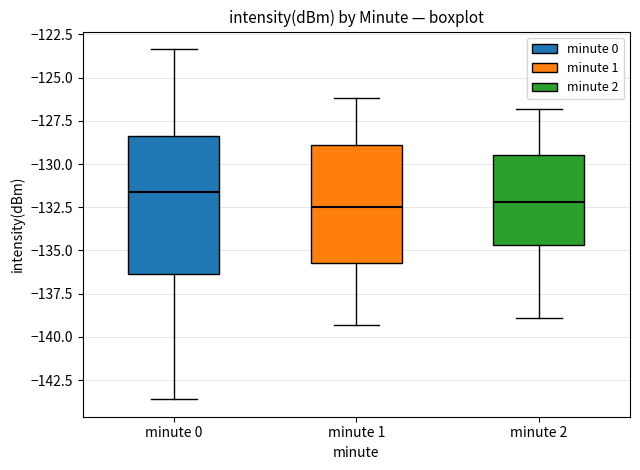

Reading left to right, read every box against the y-axis: the position of its median line, the range the box covers, and the ends of its whiskers. The values are not printed on the chart, so give them approximately, as read against the axis.

minute 0: median -131.5, box -136.5 to -128.5, whiskers -143.5 to -123.5
minute 1: median -132.5, box -135.5 to -129.0, whiskers -139.5 to -126.0
minute 2: median -132.0, box -134.5 to -129.5, whiskers -139.0 to -127.0